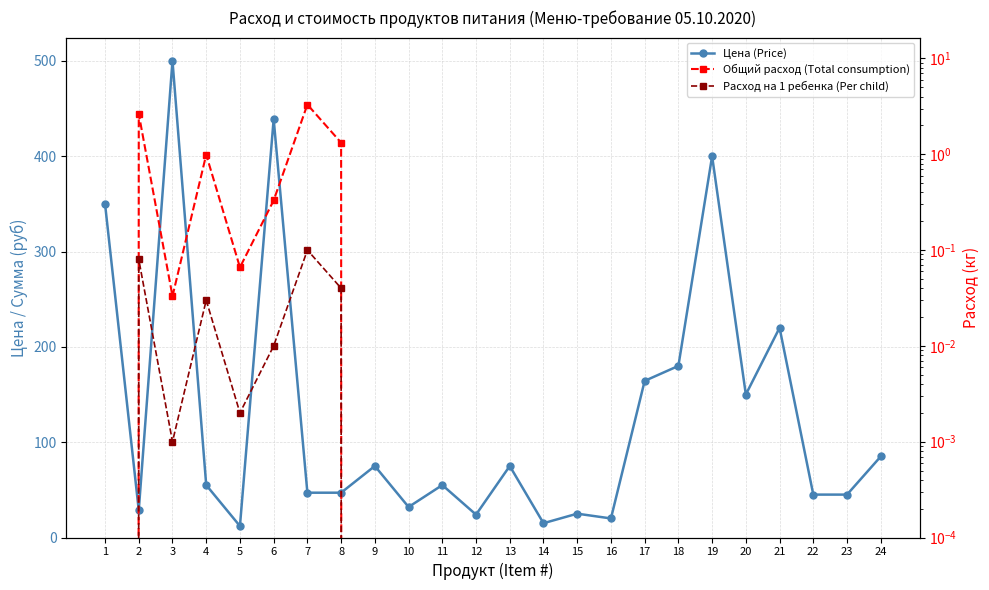

How many categories are shown in the chart?

24